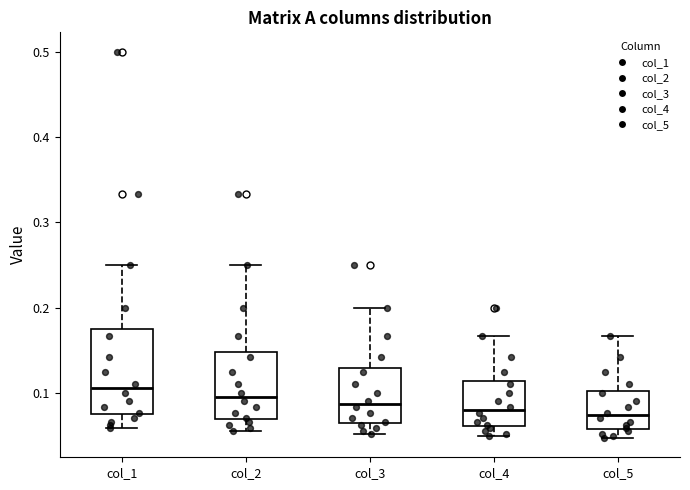

Where is the lower edge of the box for col_2 on the y-axis? The values are not printed on the chart, so give them approximately, as read against the axis.

0.07